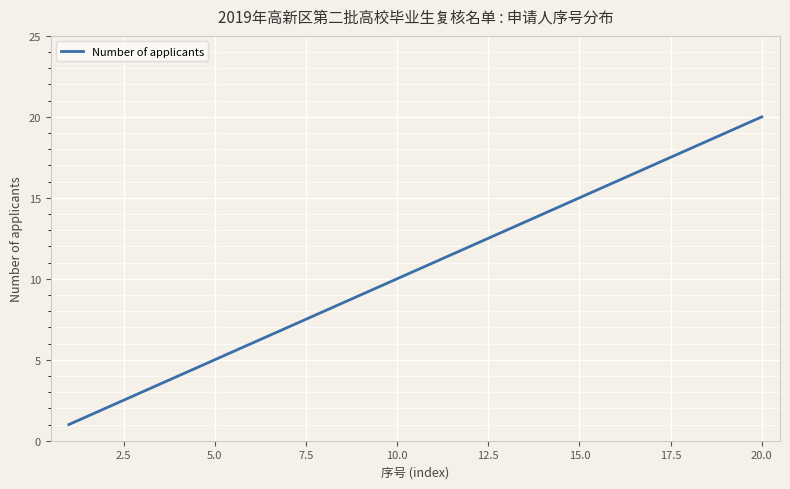

What is the smallest value displayed?

1.0